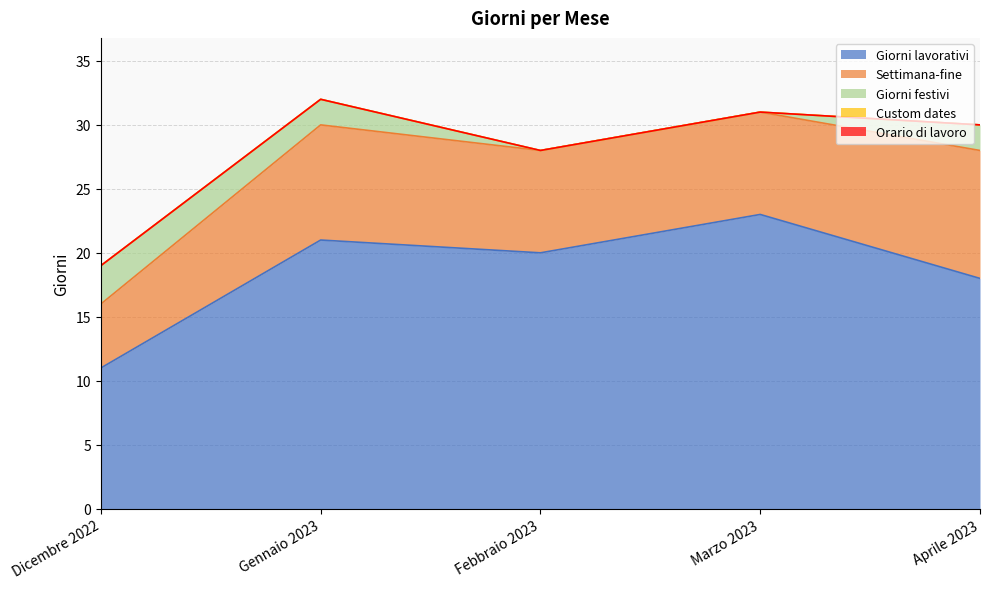

At which category does the chart reach its minimum across all series?

Febbraio 2023